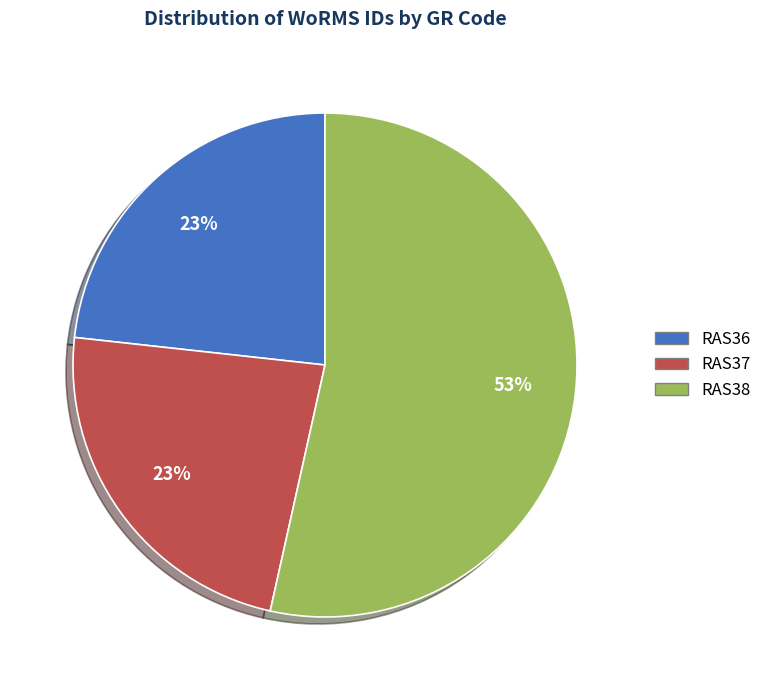

How many slices are in this pie chart?

3